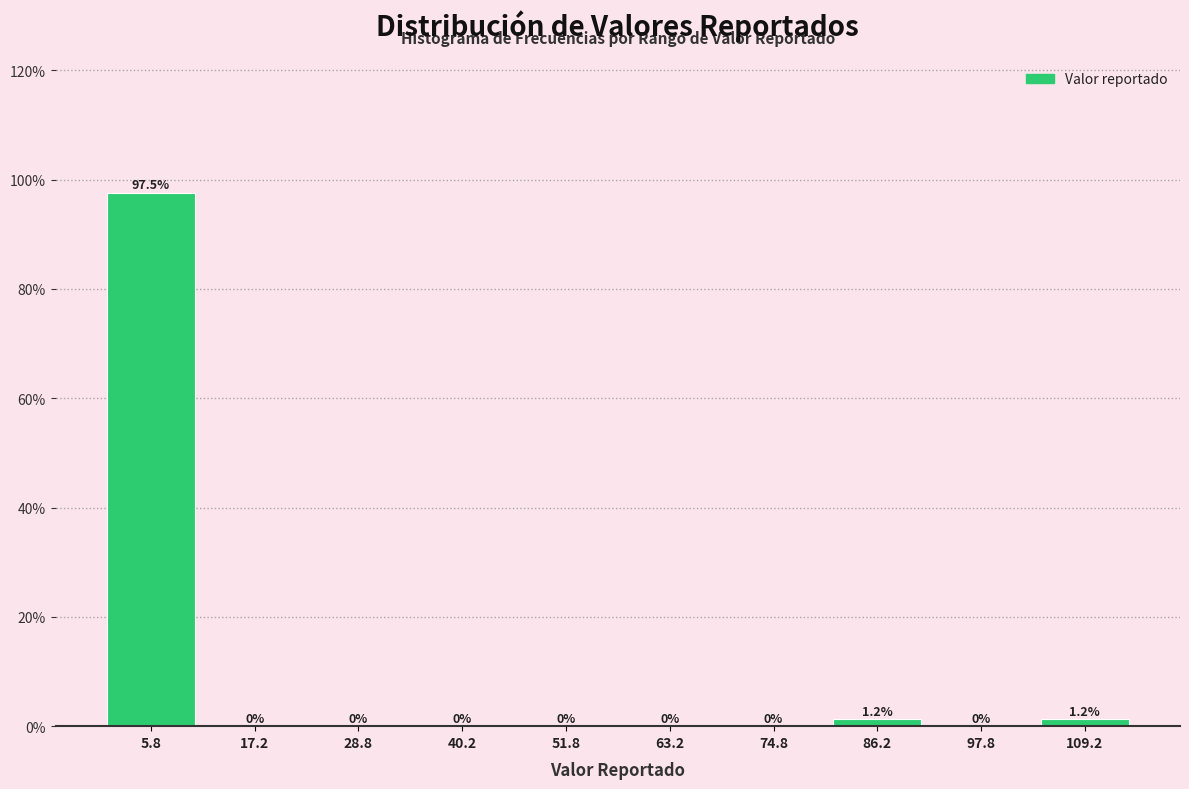

How tall is the bar that spans 0.0 to 11.5 on the x-axis? The bar edges are not printed on the chart, so give them approximately, as read against the axis.

97.5